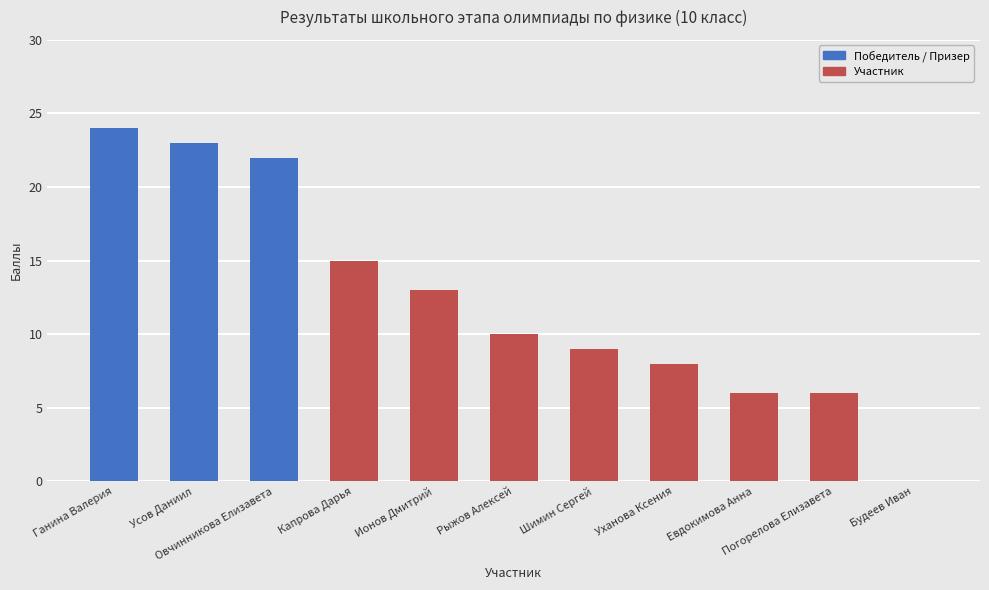

What is the greatest value displayed?

24